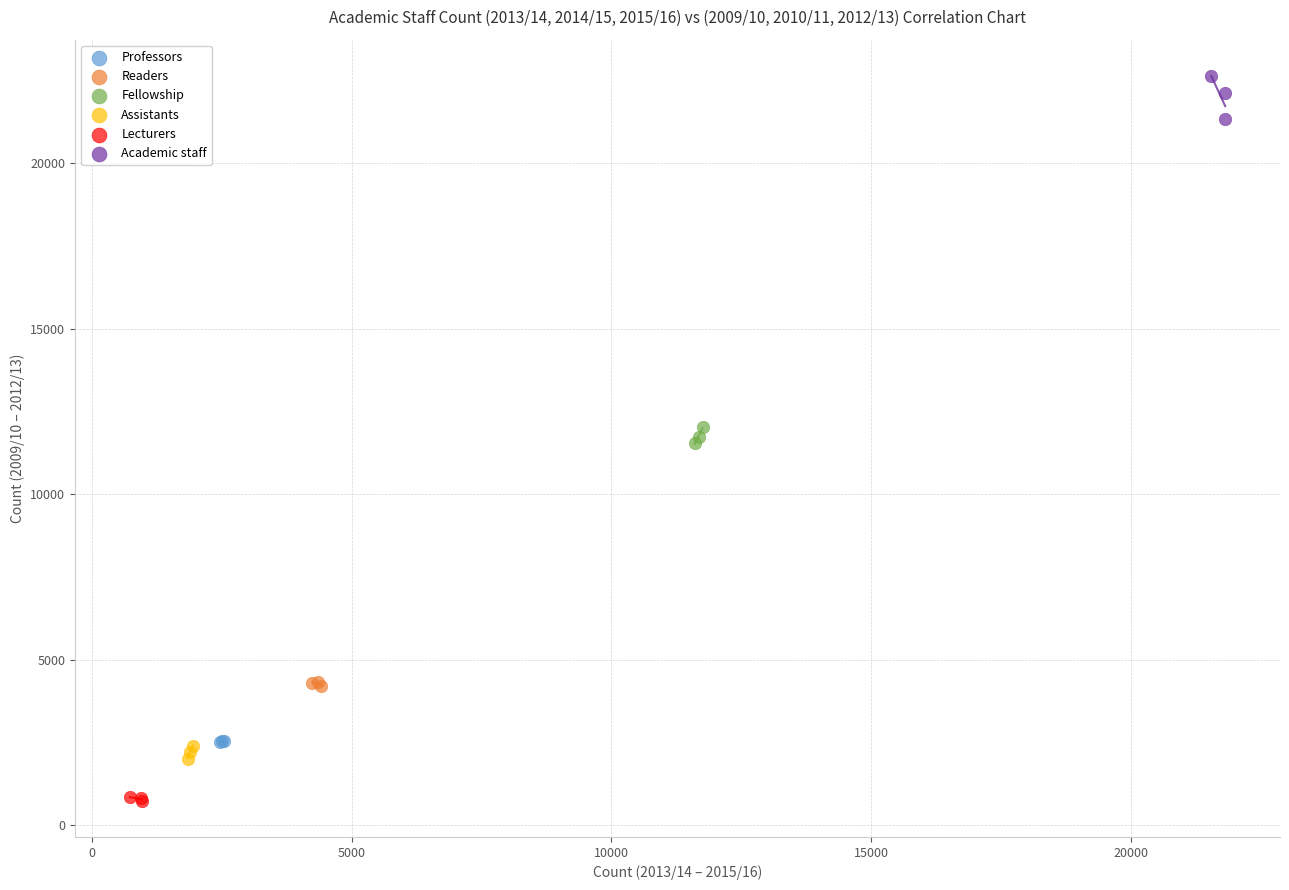

Which series reaches the maximum Y coordinate?

Academic staff